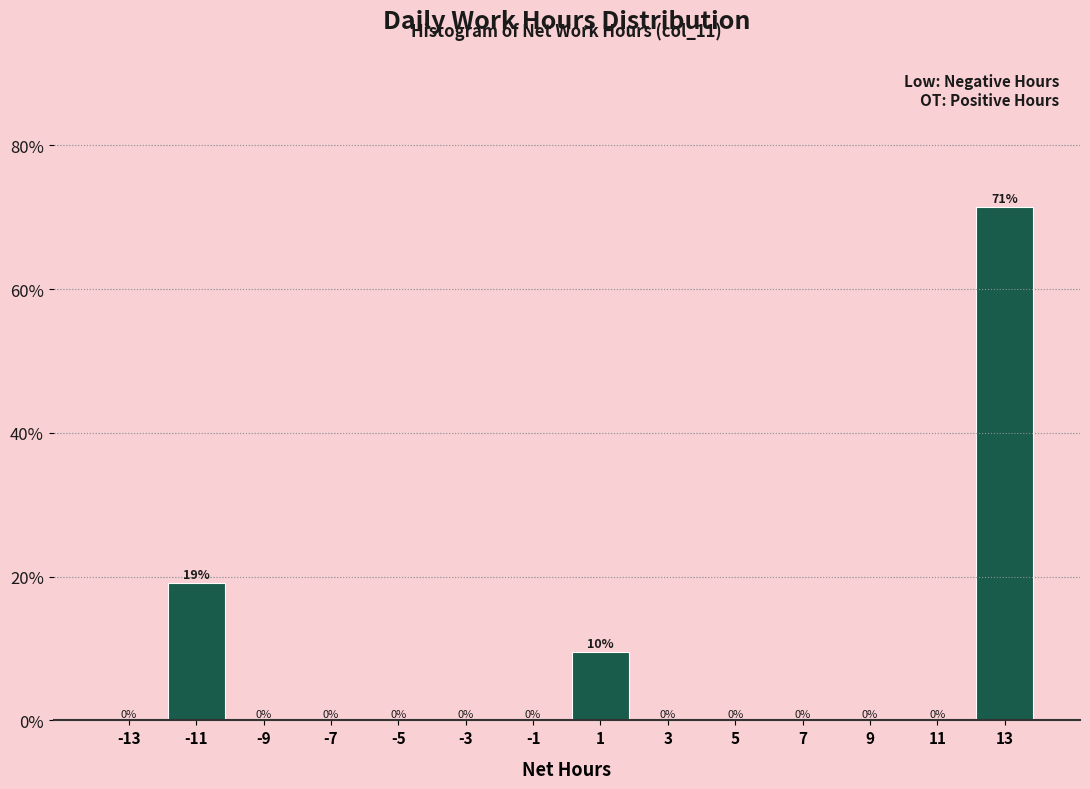

Which range on the x-axis has the tallest bar?

12 to 14